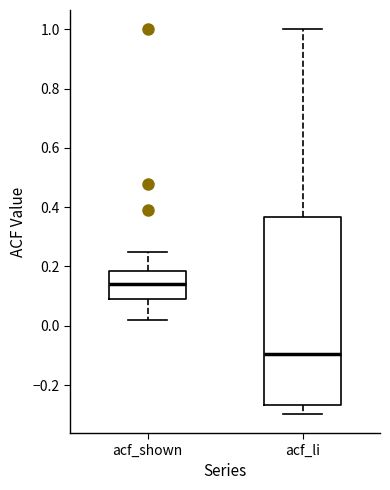

Which box is the tallest, from its lower edge to its upper edge?

acf_li